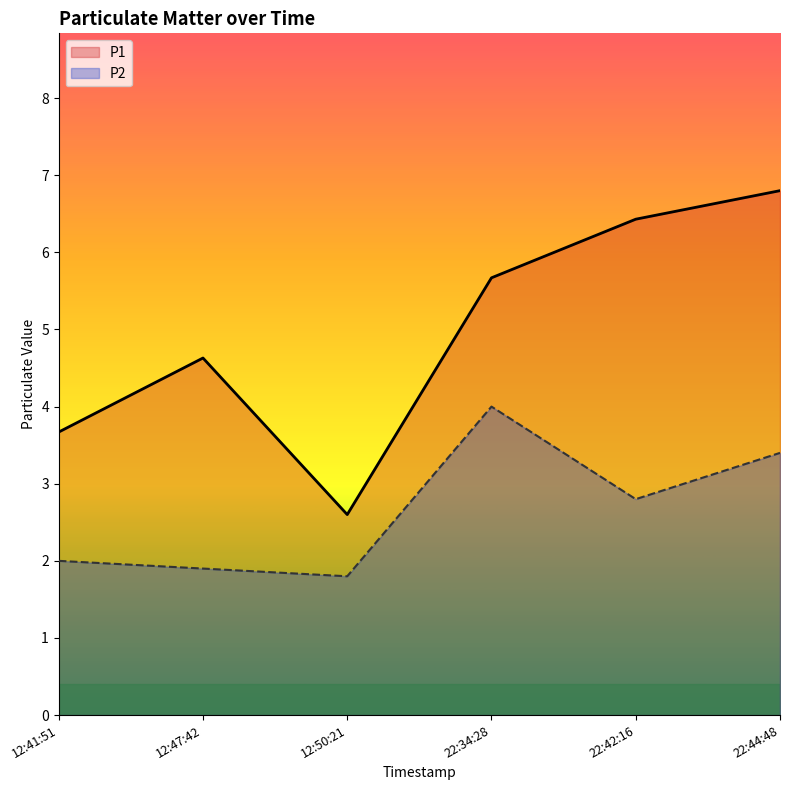

What position from the right is 22:34:28?

3